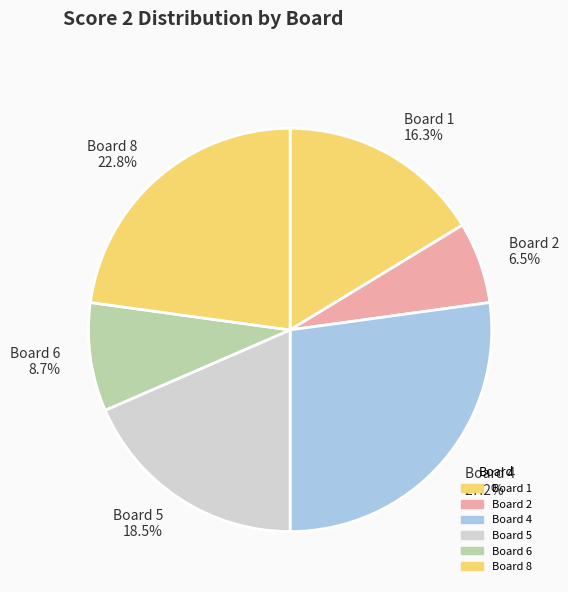

Is the sum of Board 2 6.5% and Board 4 27.2% greater than half?

No